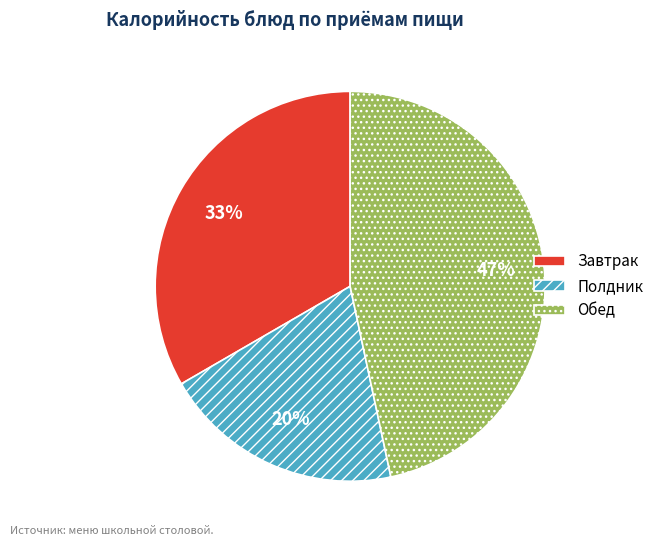

To the nearest percent, what is the difference between the largest and smallest slice percentages?

27%